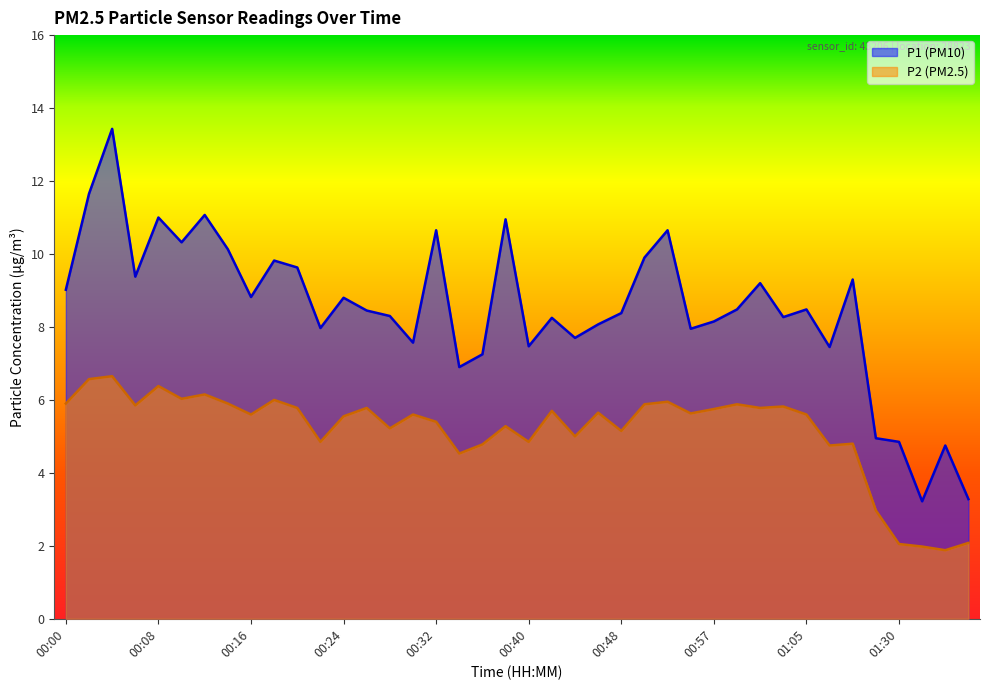

Reading left to right, extract all data points from this chart.

P1: 00:00=9.0	00:02=11.7	00:04=13.4	00:06=9.4	00:08=11.0	00:10=10.3	00:12=11.1	00:14=10.1	00:16=8.8	00:18=9.8	00:20=9.6	00:22=8.0	00:24=8.8	00:26=8.4	00:28=8.3	00:30=7.6	00:32=10.7	00:34=6.9	00:36=7.2	00:38=10.9	00:40=7.5	00:42=8.2	00:44=7.7	00:46=8.1	00:48=8.4	00:51=9.9	00:53=10.7	00:55=8.0	00:57=8.2	00:59=8.5	01:01=9.2	01:03=8.3	01:05=8.5	01:12=7.5	01:16=9.3	01:23=5.0	01:30=4.8	01:37=3.2	01:39=4.8	01:41=3.3
P2: 00:00=5.9	00:02=6.6	00:04=6.7	00:06=5.8	00:08=6.4	00:10=6.0	00:12=6.2	00:14=5.9	00:16=5.6	00:18=6.0	00:20=5.8	00:22=4.8	00:24=5.5	00:26=5.8	00:28=5.2	00:30=5.6	00:32=5.4	00:34=4.5	00:36=4.8	00:38=5.3	00:40=4.8	00:42=5.7	00:44=5.0	00:46=5.7	00:48=5.2	00:51=5.9	00:53=6.0	00:55=5.6	00:57=5.8	00:59=5.9	01:01=5.8	01:03=5.8	01:05=5.6	01:12=4.8	01:16=4.8	01:23=3.0	01:30=2.0	01:37=2.0	01:39=1.9	01:41=2.1